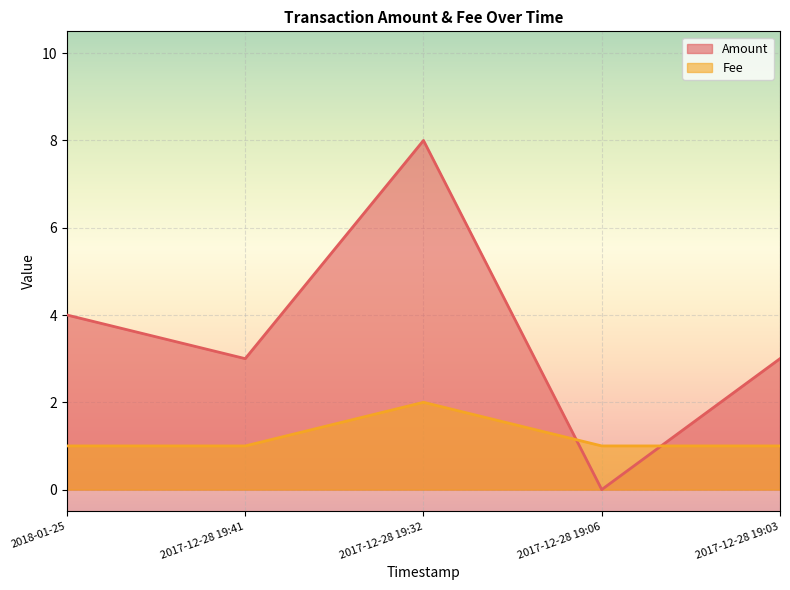

Which series has the widest spread of values?

Amount